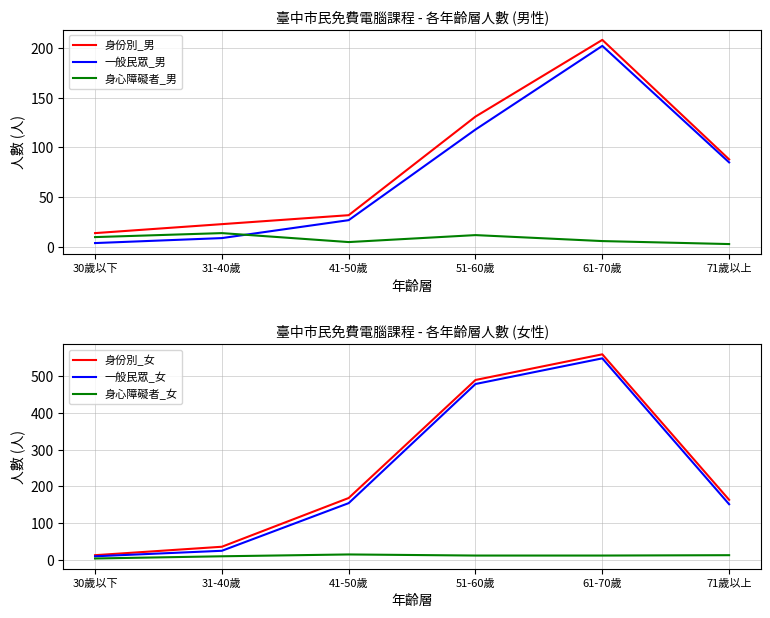

Reading left to right, extract all data points from this chart.

身份別_男: 30歲以下=14	31-40歲=23	41-50歲=32	51-60歲=131	61-70歲=208	71歲以上=88
一般民眾_男: 30歲以下=4	31-40歲=9	41-50歲=27	51-60歲=118	61-70歲=202	71歲以上=85
身心障礙者_男: 30歲以下=10	31-40歲=14	41-50歲=5	51-60歲=12	61-70歲=6	71歲以上=3
身份別_女: 30歲以下=12	31-40歲=35	41-50歲=168	51-60歲=490	61-70歲=560	71歲以上=163
一般民眾_女: 30歲以下=9	31-40歲=24	41-50歲=154	51-60歲=479	61-70歲=549	71歲以上=151
身心障礙者_女: 30歲以下=3	31-40歲=9	41-50歲=14	51-60歲=11	61-70歲=11	71歲以上=12